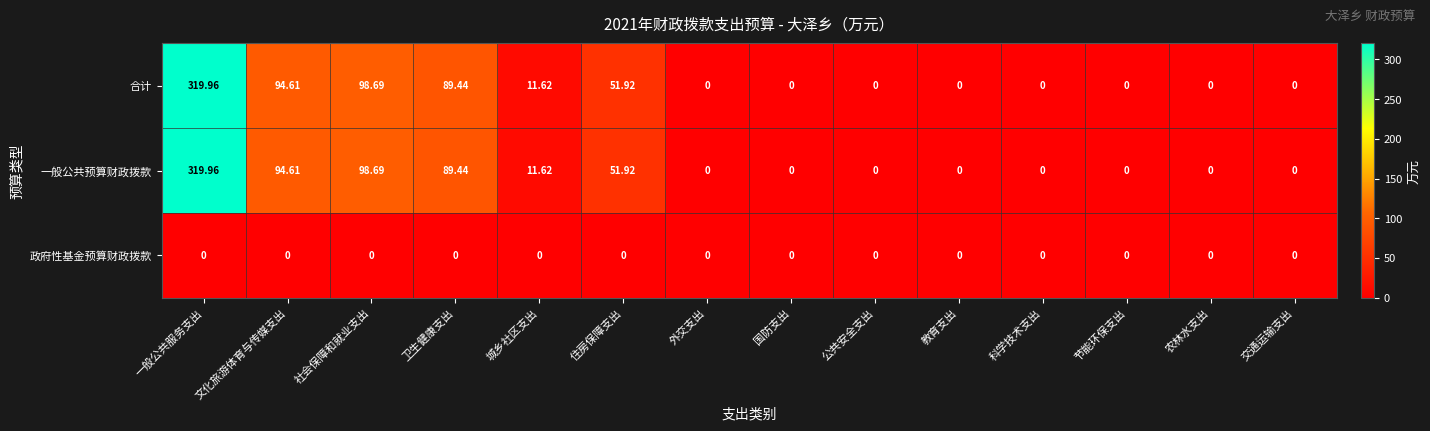

Where is 合计 nearest to the value 159?

社会保障和就业支出